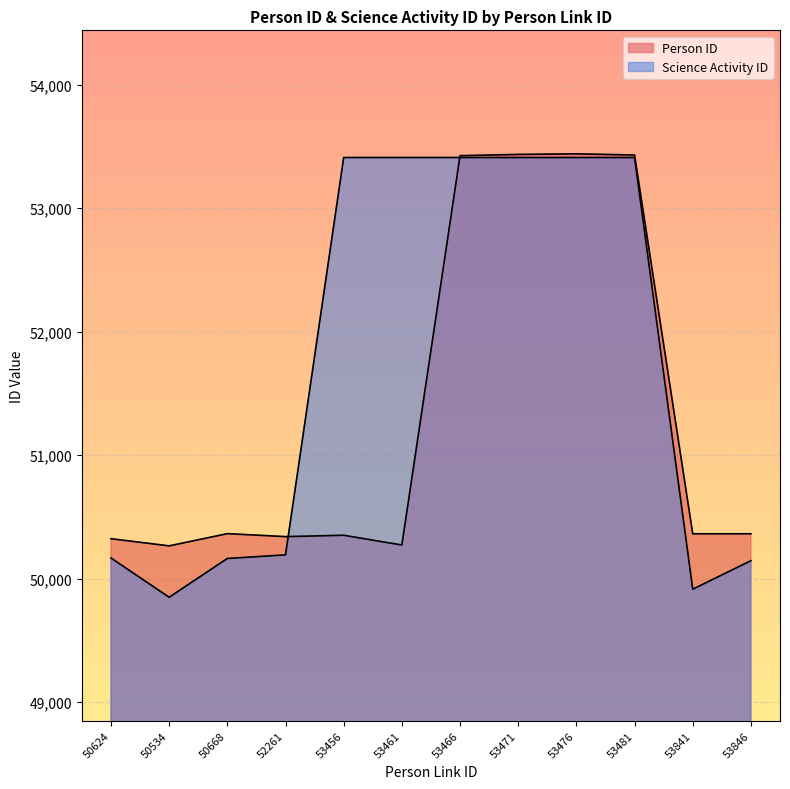

True or false: Person ID has more than 2 points higher than both neighbors.

True